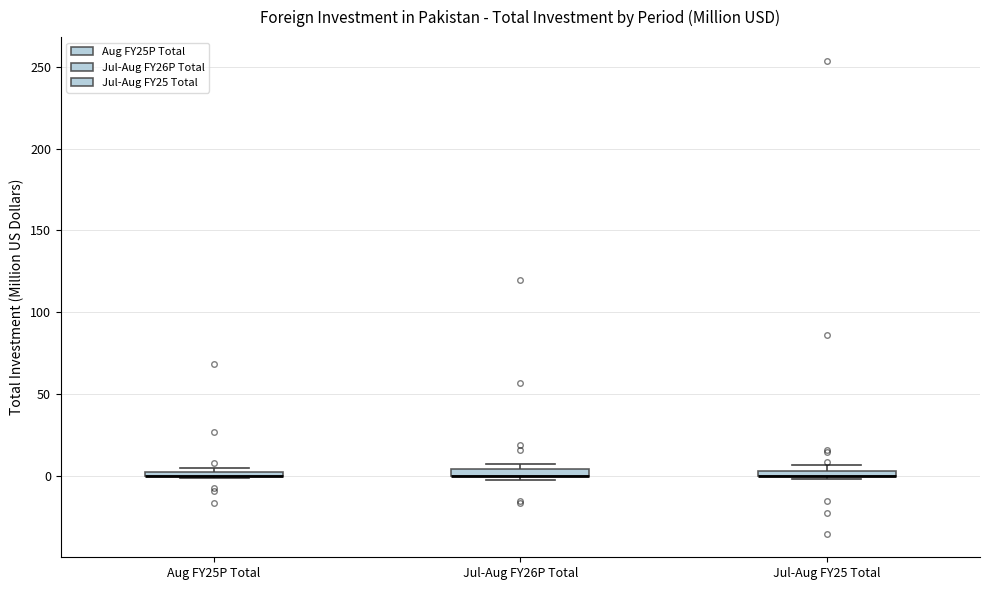

Where is the upper edge of the box for Jul-Aug FY26P Total on the y-axis? The values are not printed on the chart, so give them approximately, as read against the axis.

5